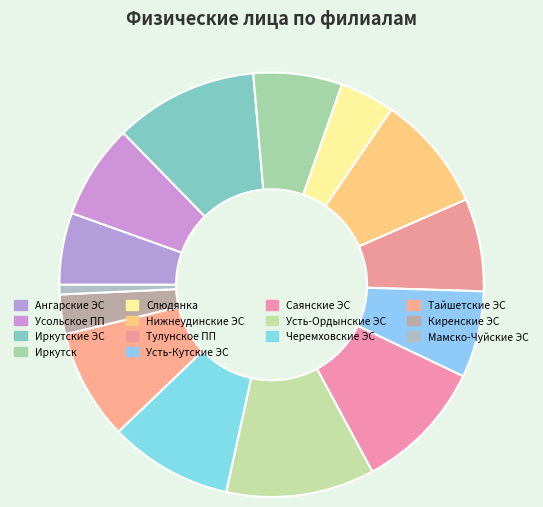

Does Черемховские ЭС account for over 50% of the chart?

No